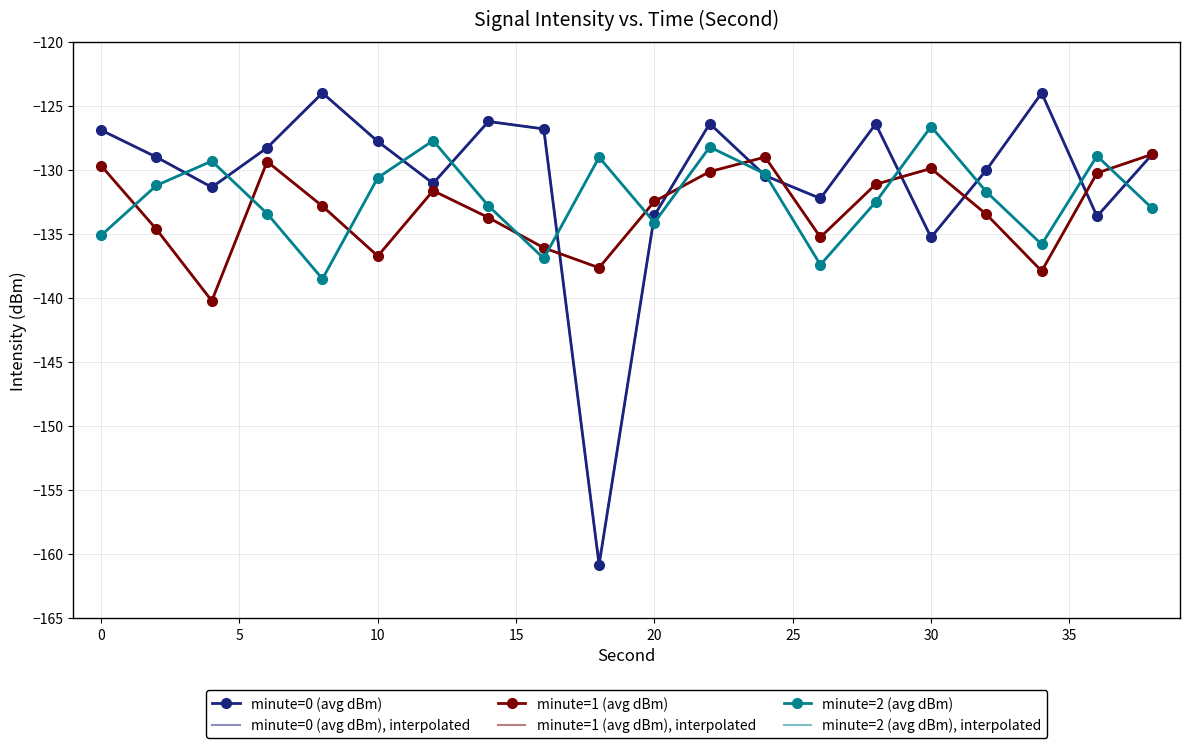

True or false: minute=2 (avg dBm) and minute=0 (avg dBm) cross at least once.

True